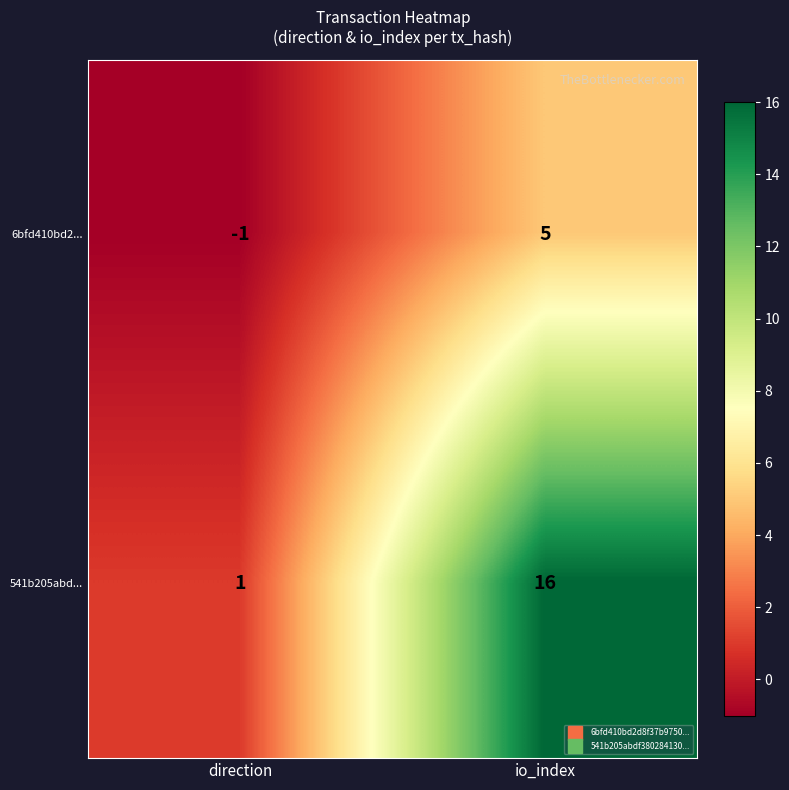

What is the total value across all series at io_index?

21